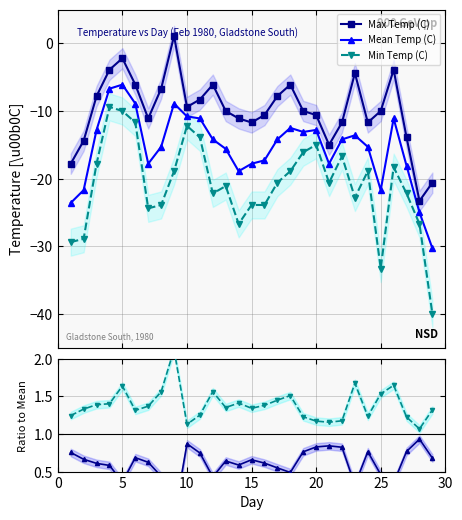

What is the highest value of the Mean Temp (C) series?

-6.1